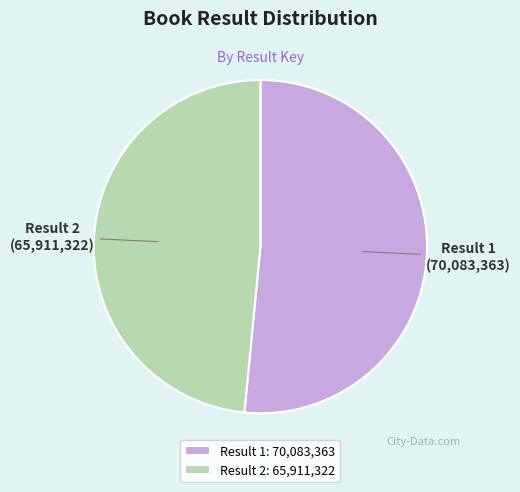

Is there a majority slice in this chart?

Yes